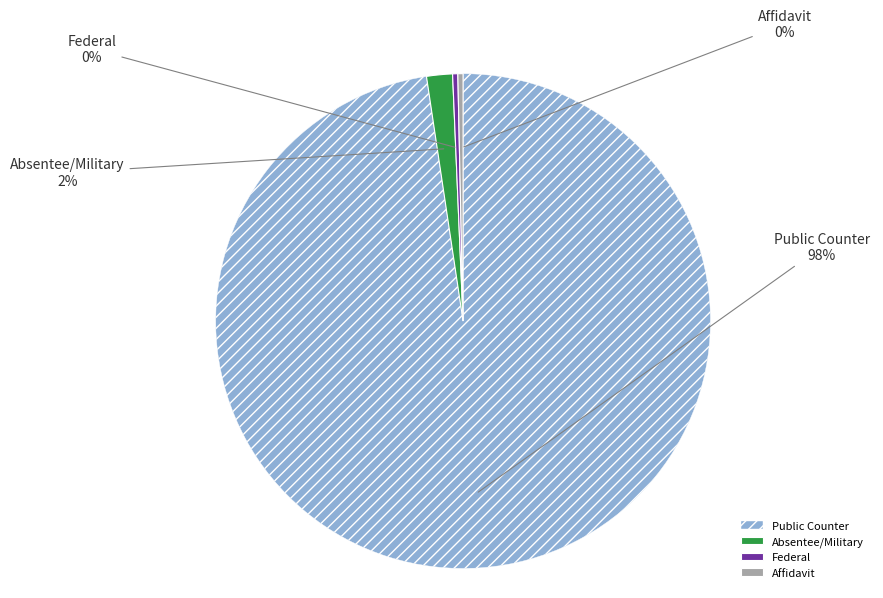

Approximately how many times larger is the value at Absentee/Military compared to Public Counter?

0.0